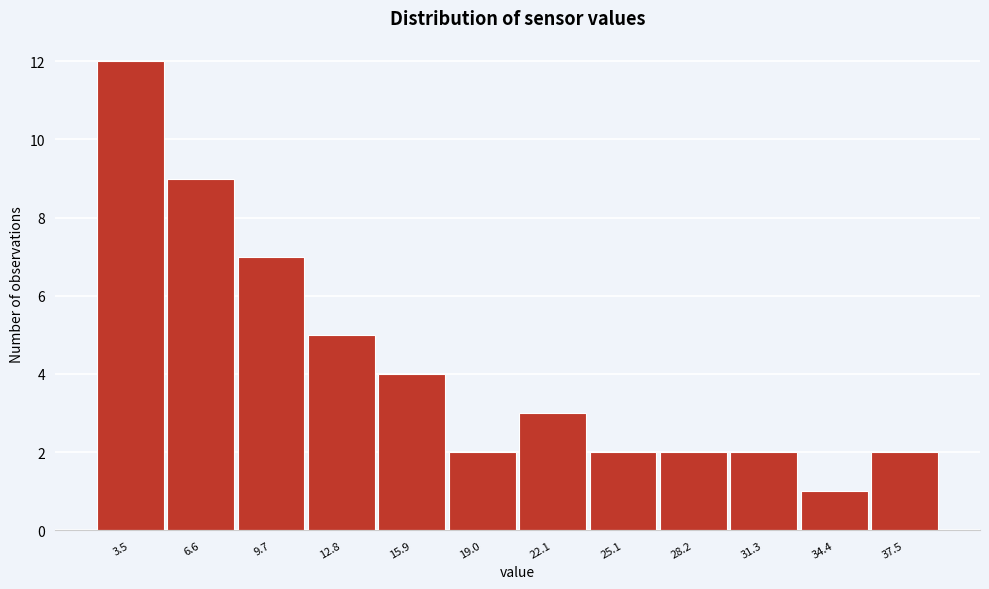

Reading left to right, what are all the values shown in this chart?

3.5=12	6.6=9	9.7=7	12.8=5	15.9=4	19.0=2	22.1=3	25.1=2	28.2=2	31.3=2	34.4=1	37.5=2